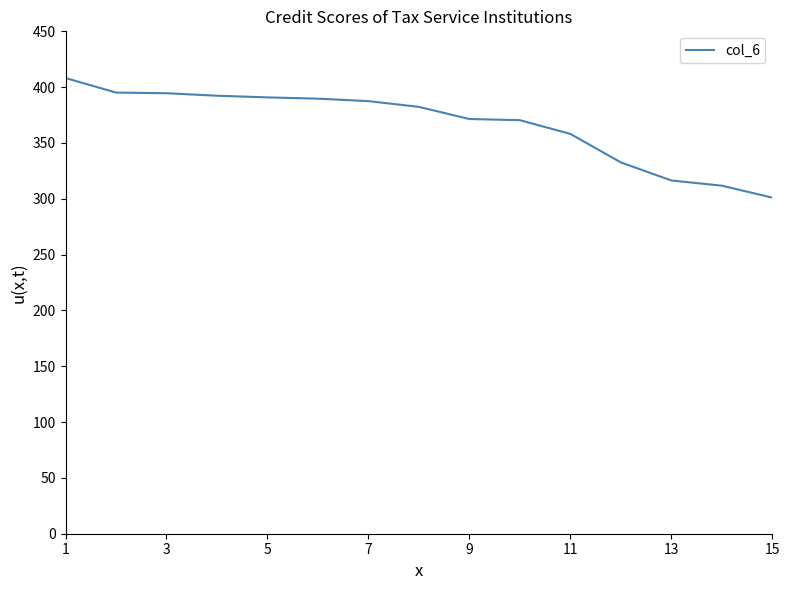

What is the smallest value displayed?

301.1